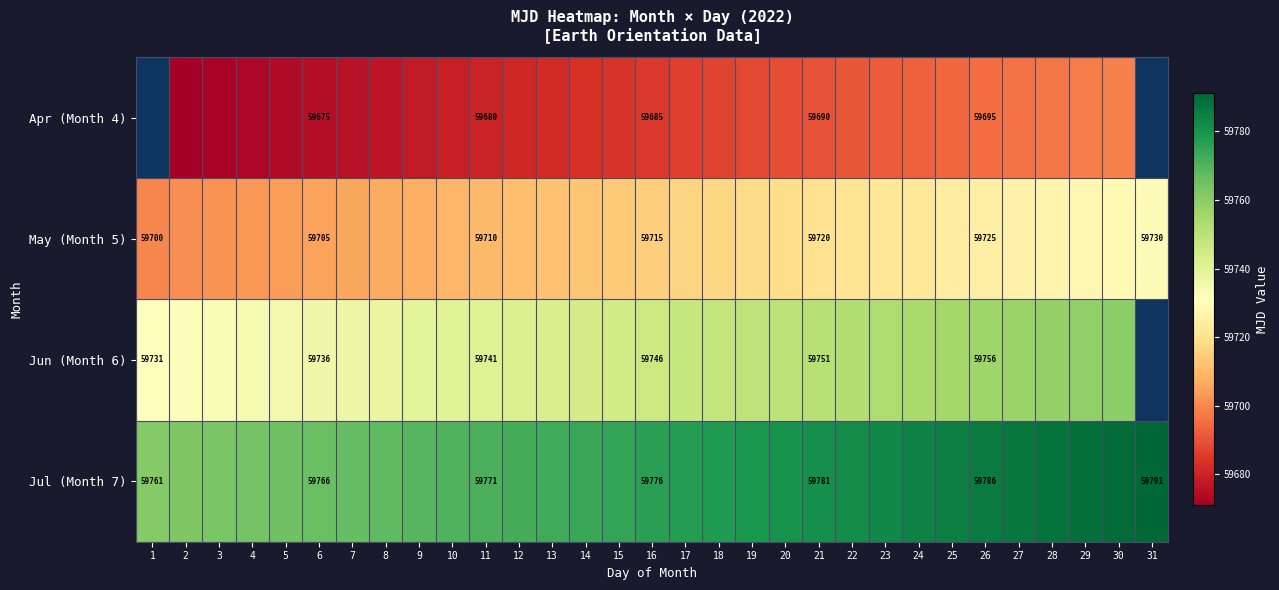

Which category has the highest value in the Jul (Month 7) series?

31